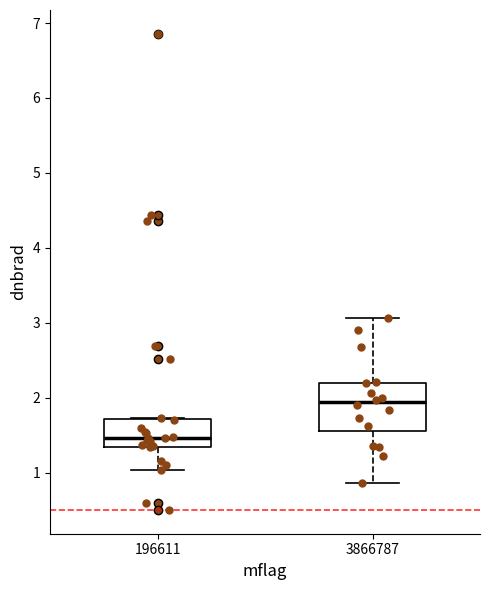

Which box's median line is the lowest?

196611